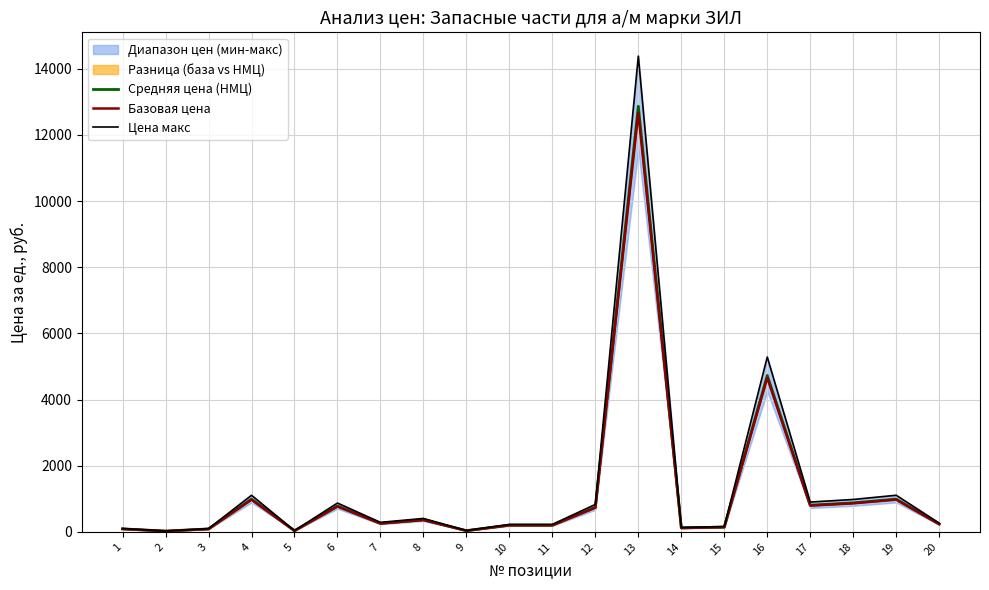

What is the value of the Средняя цена (НМЦ) point at the 13th from the left?

12865.3